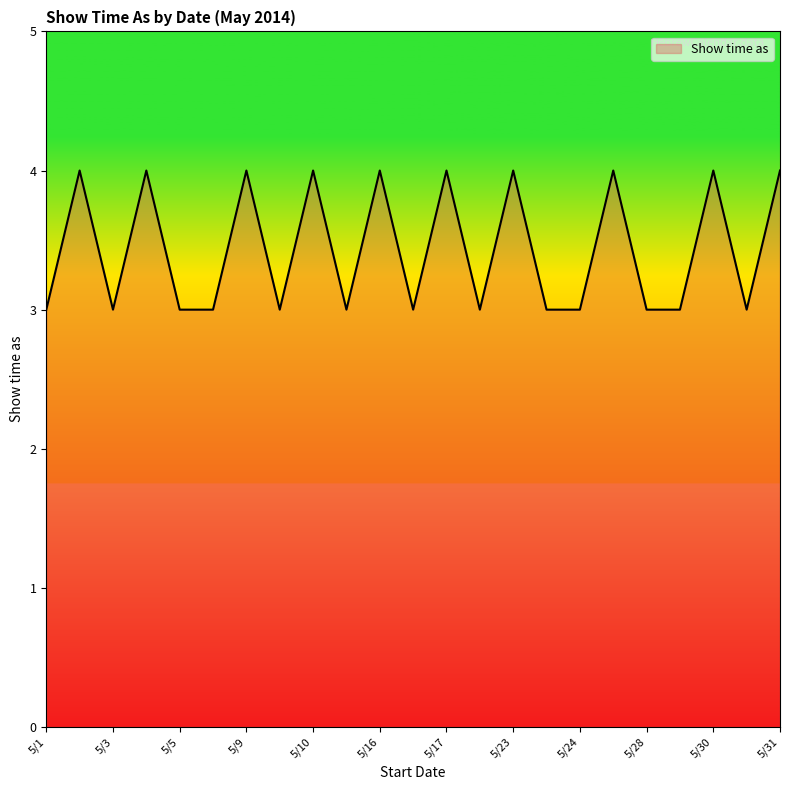

What is the smallest value displayed?

3